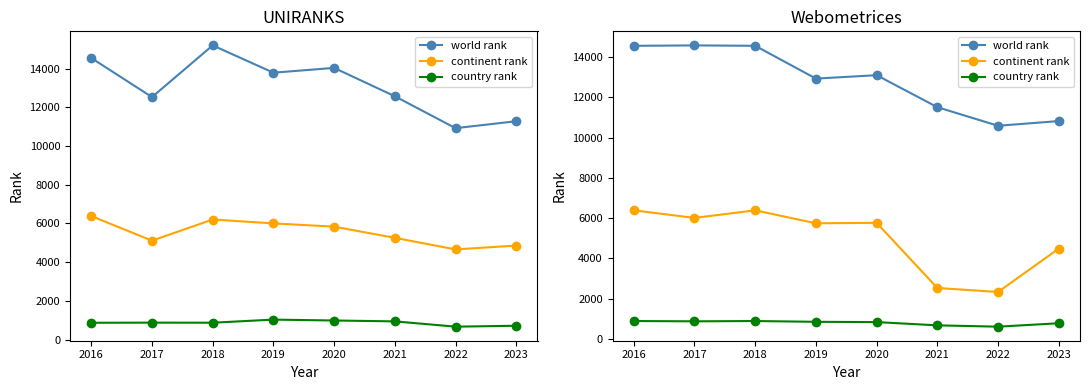

Does the chart have visible grid lines?

No